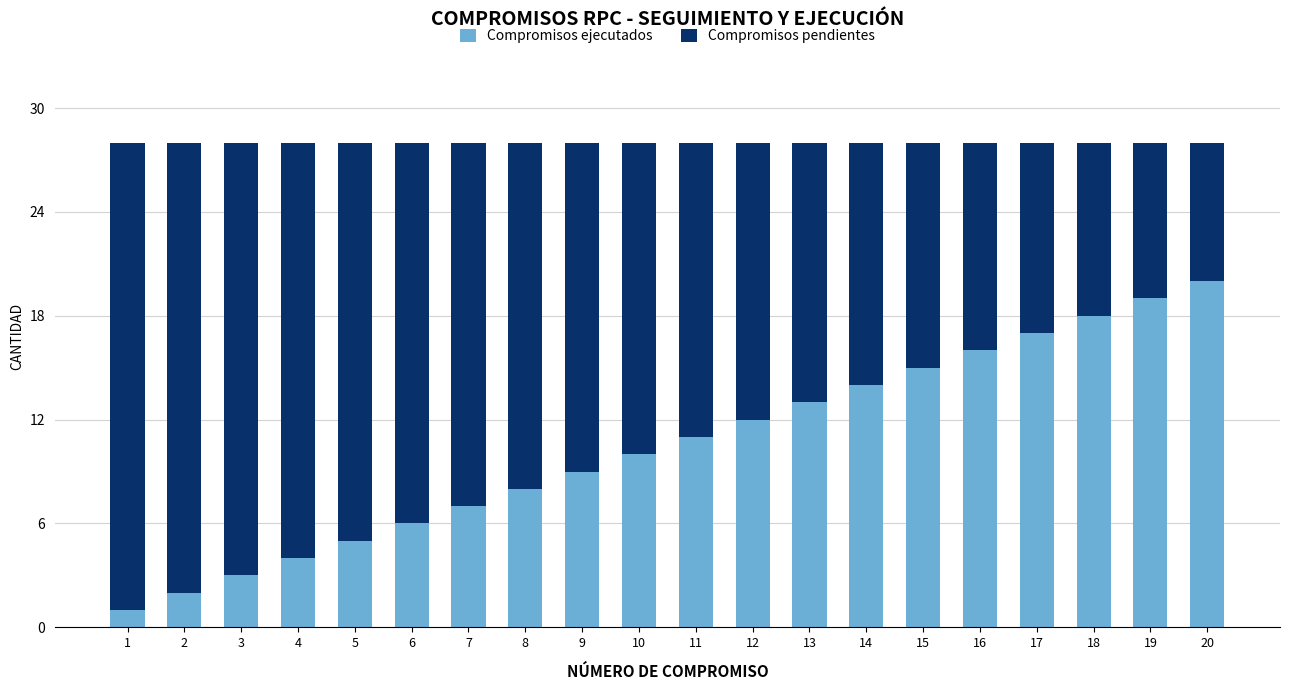

What is the approximate value of Compromisos ejecutados at 11, to the nearest 10?

10